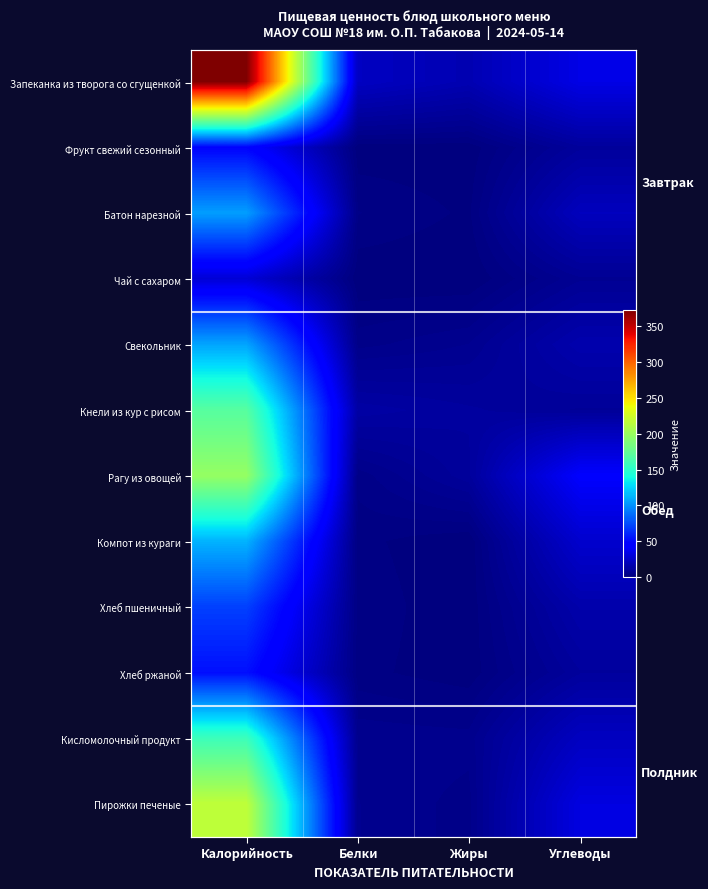

How many data points in Батон нарезной are above 20?

2